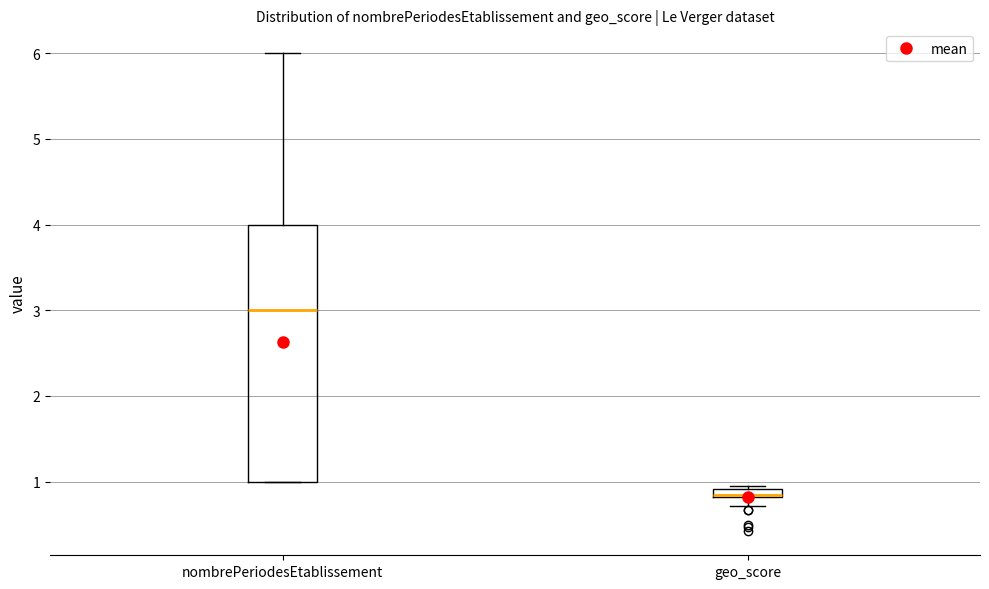

Which box has the lowest median line?

geo_score